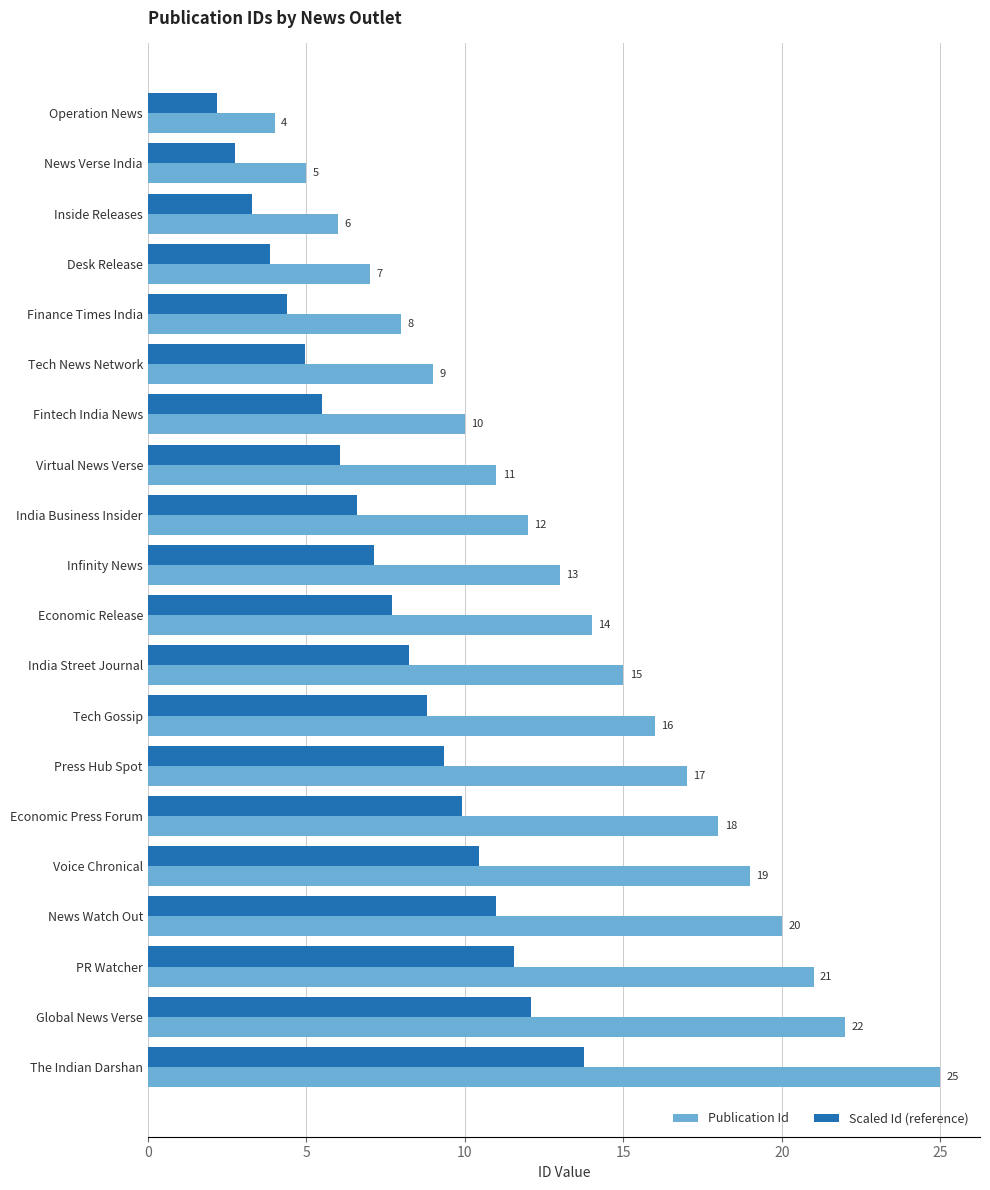

How many categories are shown in the chart?

20